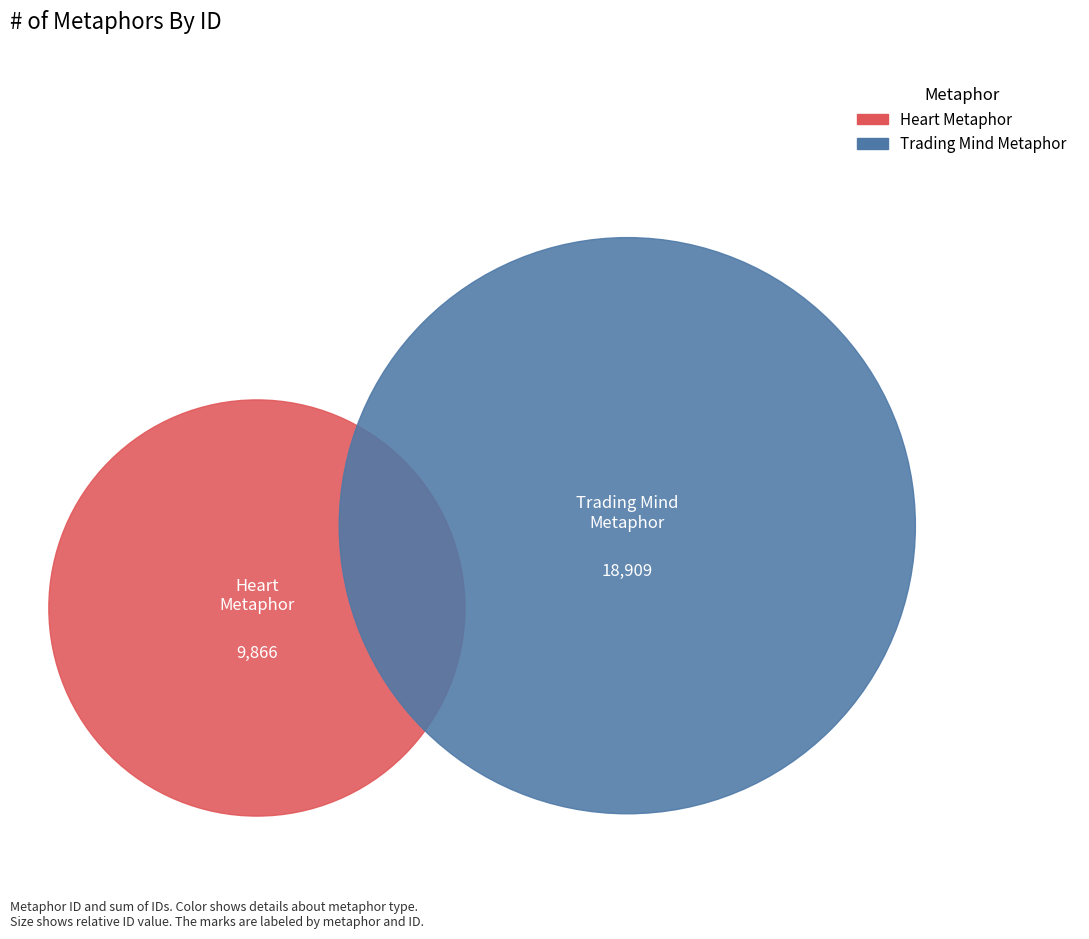

To the nearest percent, what portion does Heart metaphor (wreck'd upon despair) represent?

34%